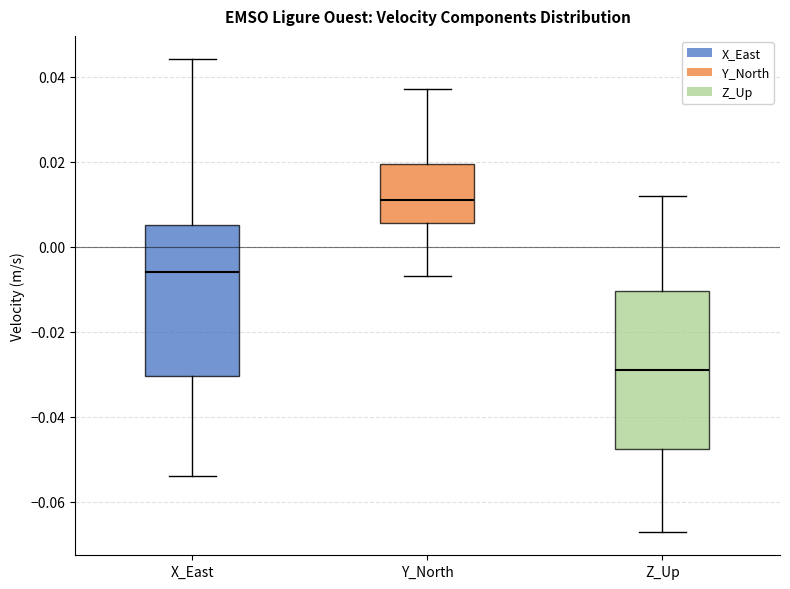

Which box's median line is the highest?

Y_North